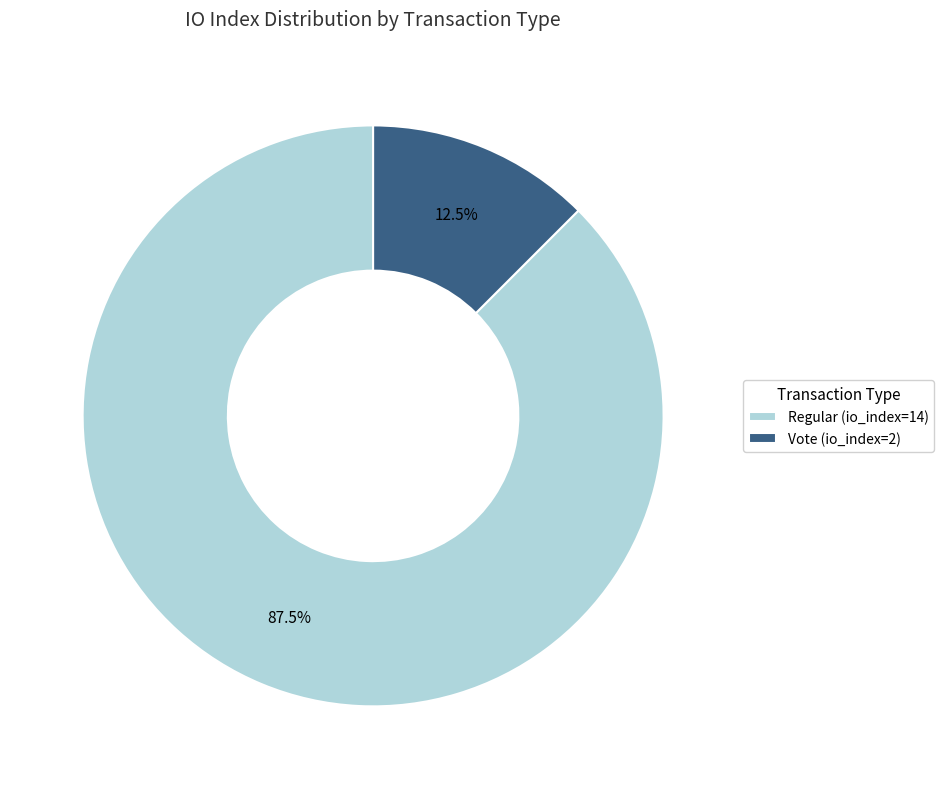

What is the smallest slice in the pie chart?

Vote (io_index=2)